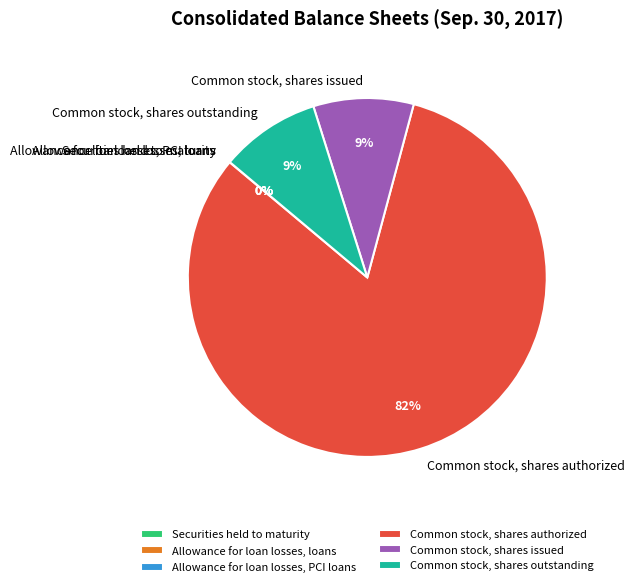

What is the largest slice in the pie chart?

Common stock, shares authorized